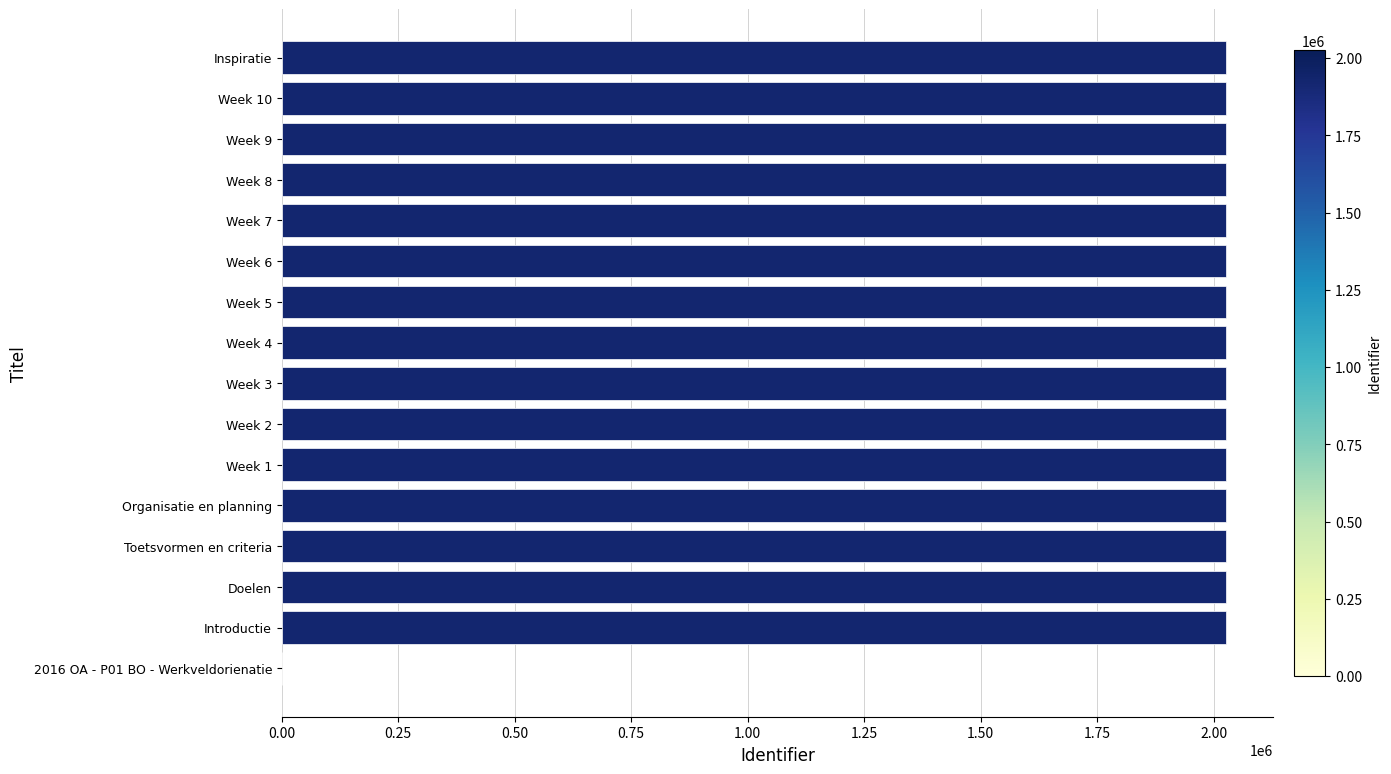

What is the maximum value shown in the chart?

2026371